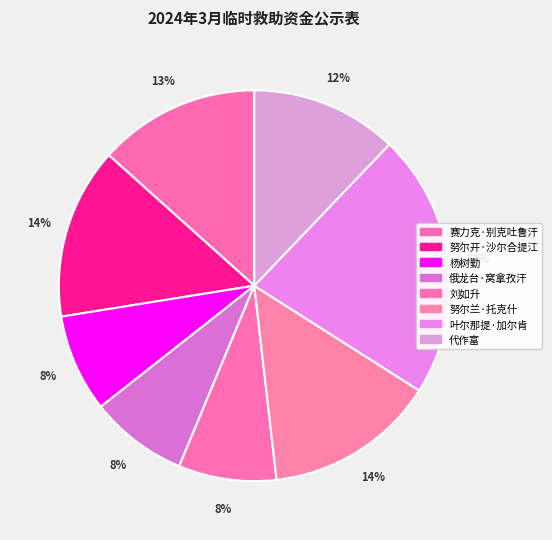

How many segments does this pie chart have?

8